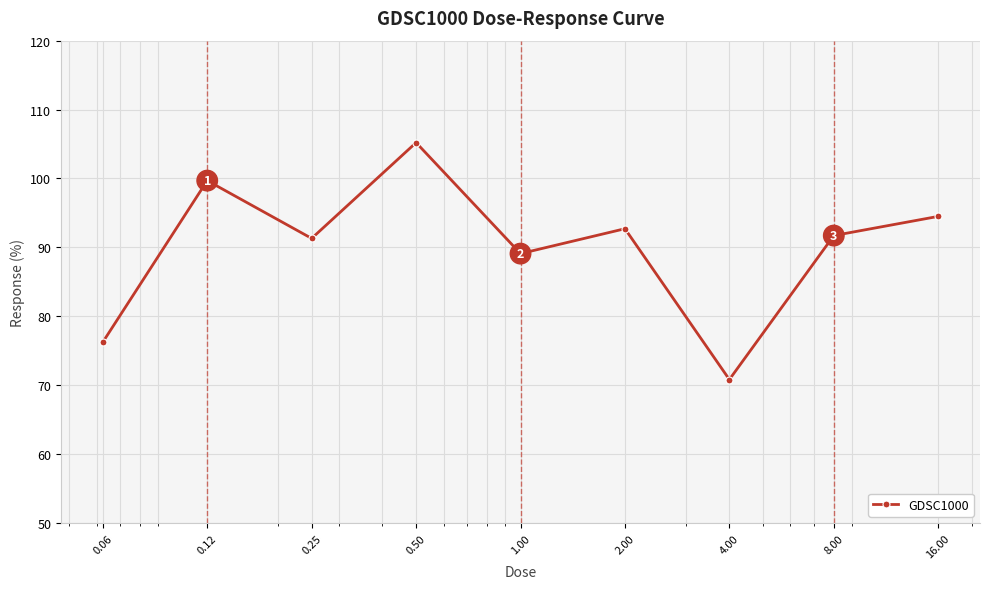

What is the value of the 5th point from the left?

89.1